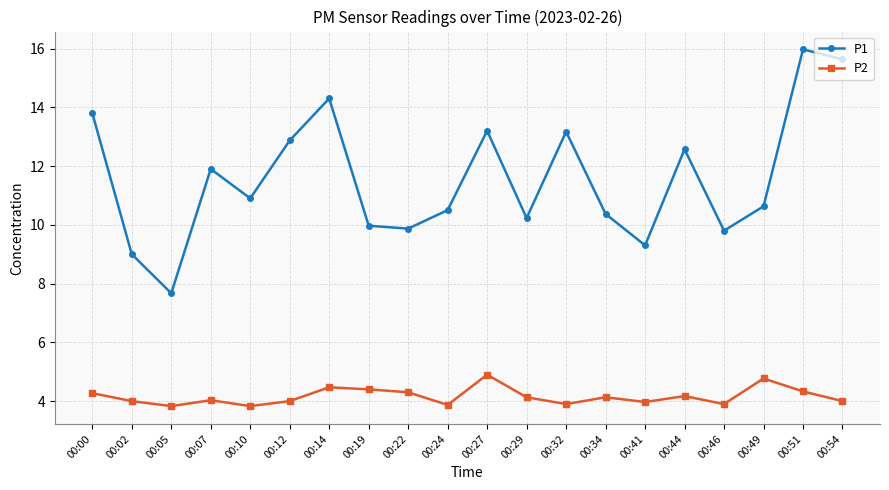

How many distinct data groups are displayed?

2